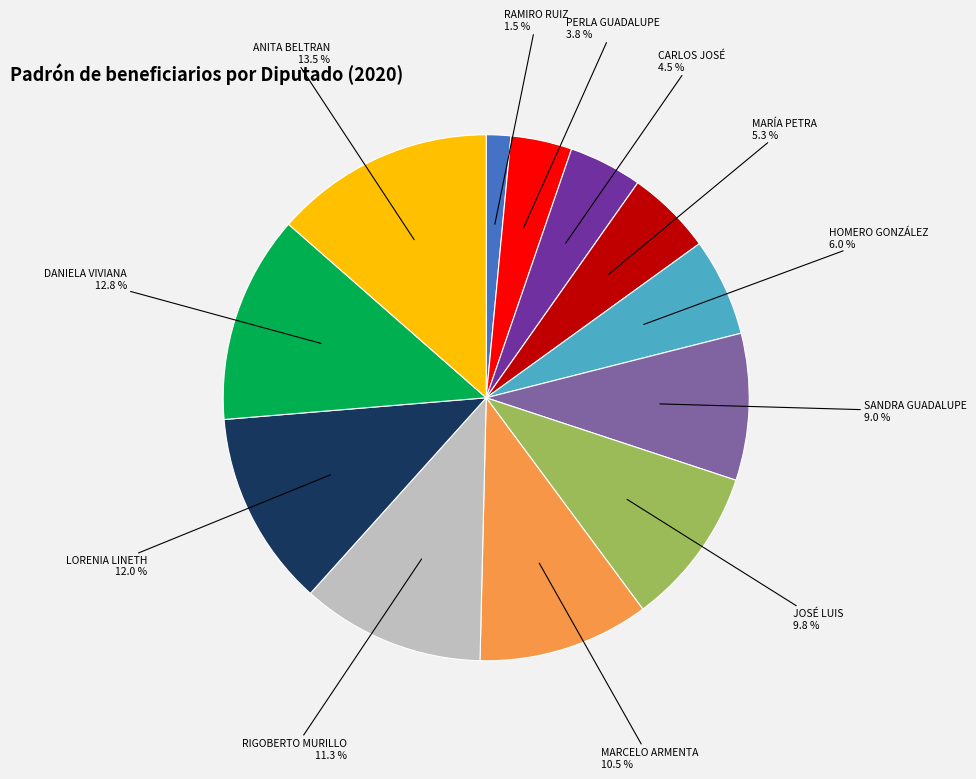

Does any single category account for the majority?

No